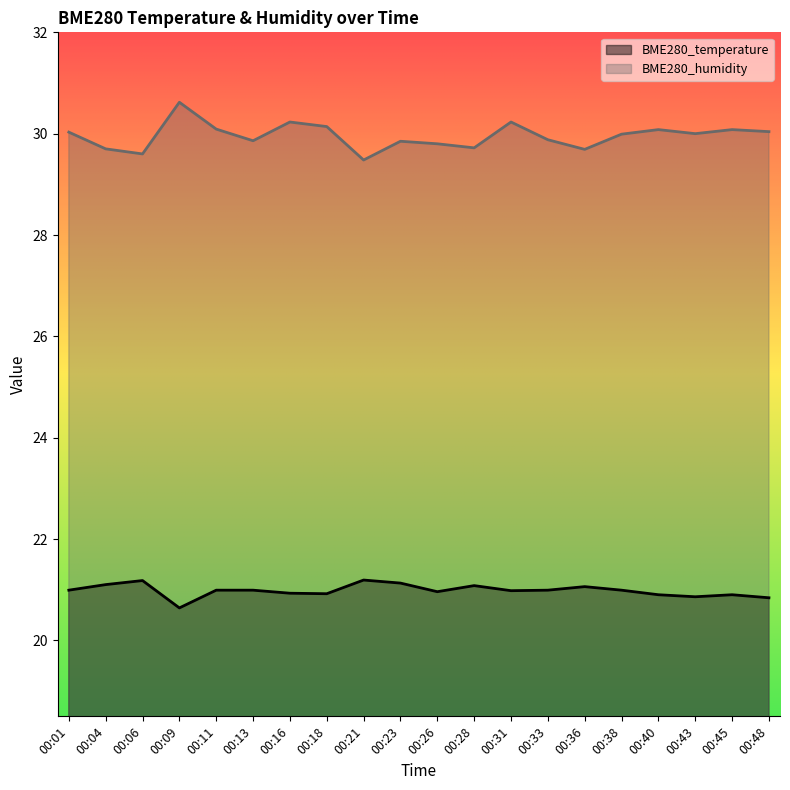

Which series has the widest spread of values?

BME280_humidity